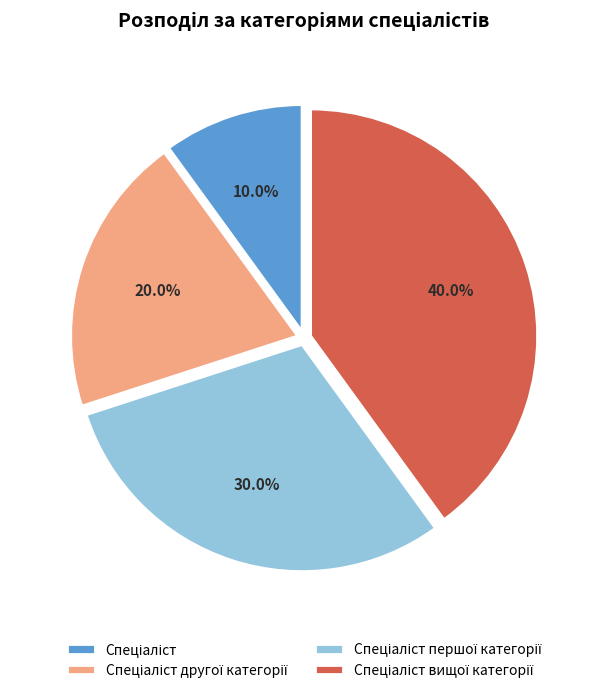

Is there a majority slice in this chart?

No